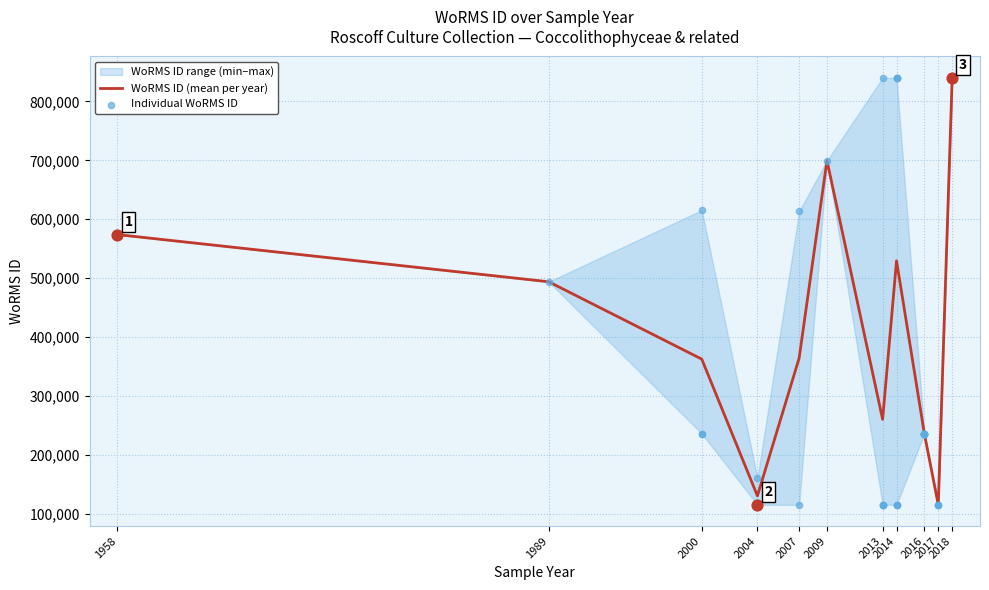

What is the ratio of the value at 2004 to the value at 2016?

0.5